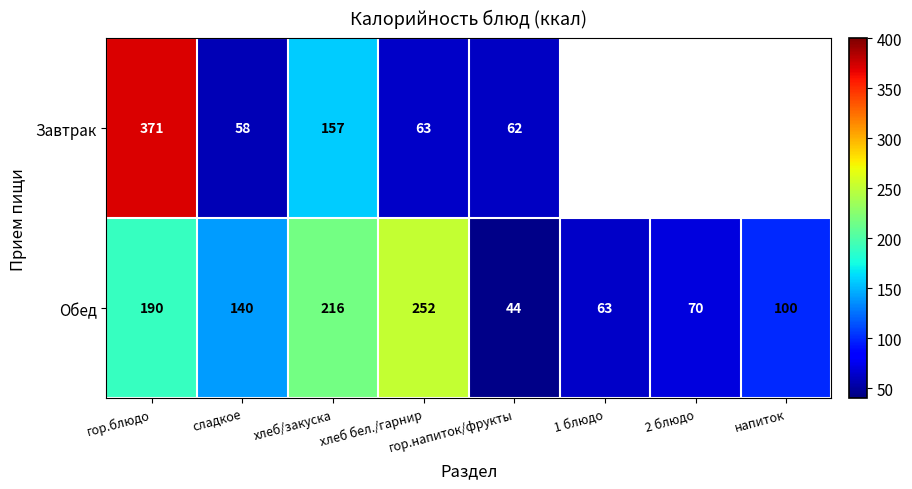

The Завтрак series shows 58 at сладкое. True or false?

True